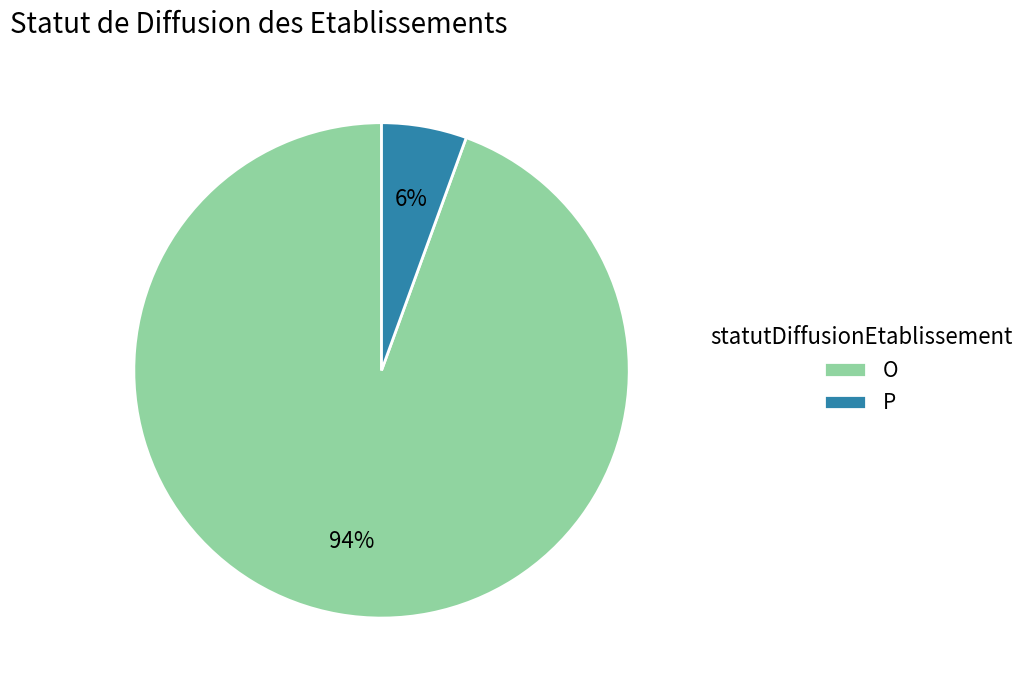

To the nearest percent, what percentage of the pie is P?

6%